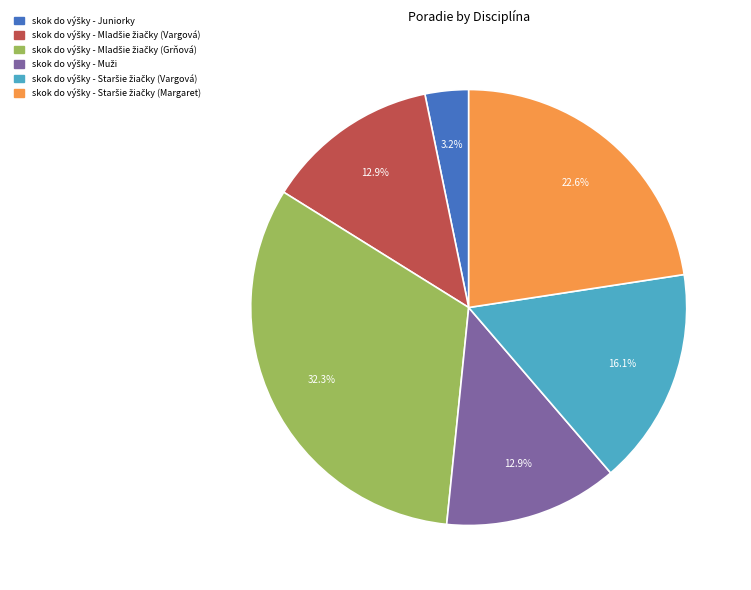

Is there any slice that represents more than half of the pie?

No